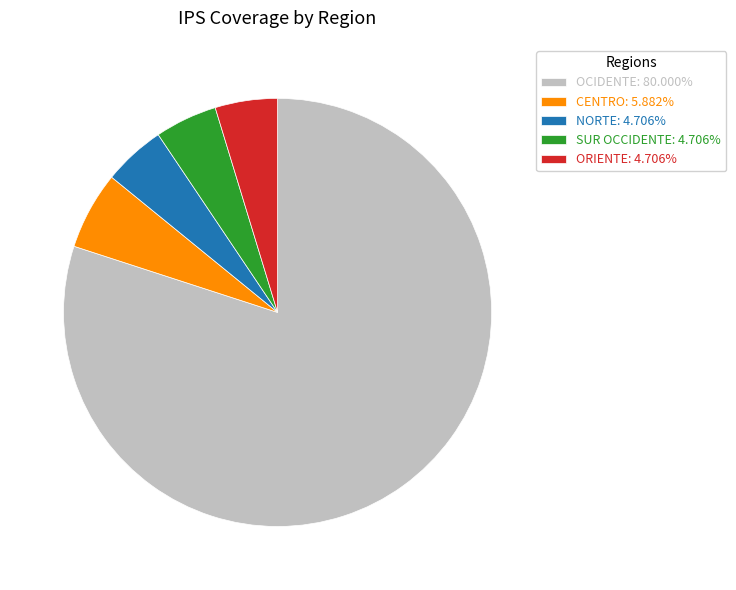

Does NORTE: 4.706% account for over 50% of the chart?

No